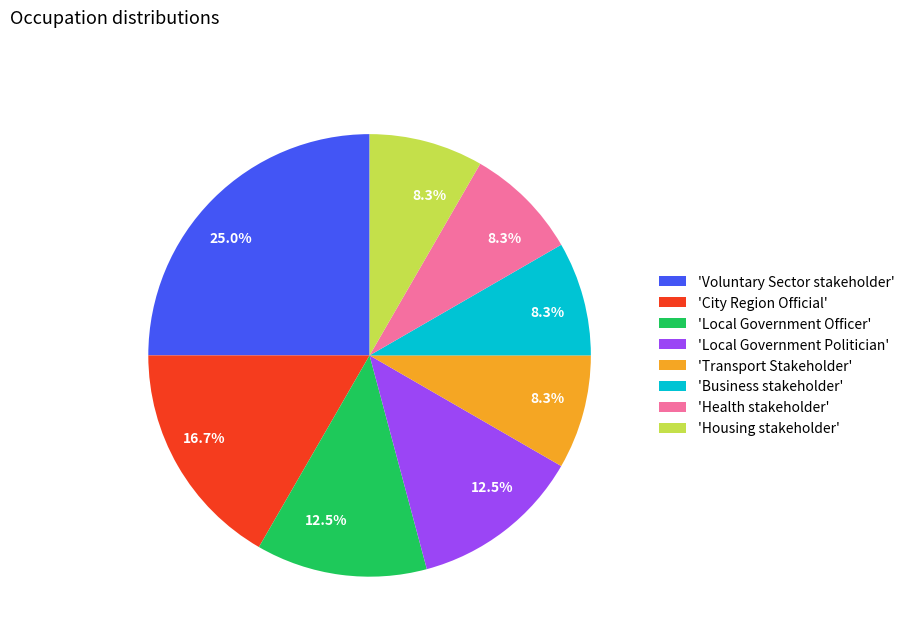

Combined, what portion of the pie is 'Local Government Officer' and 'Transport Stakeholder'?

20.8%